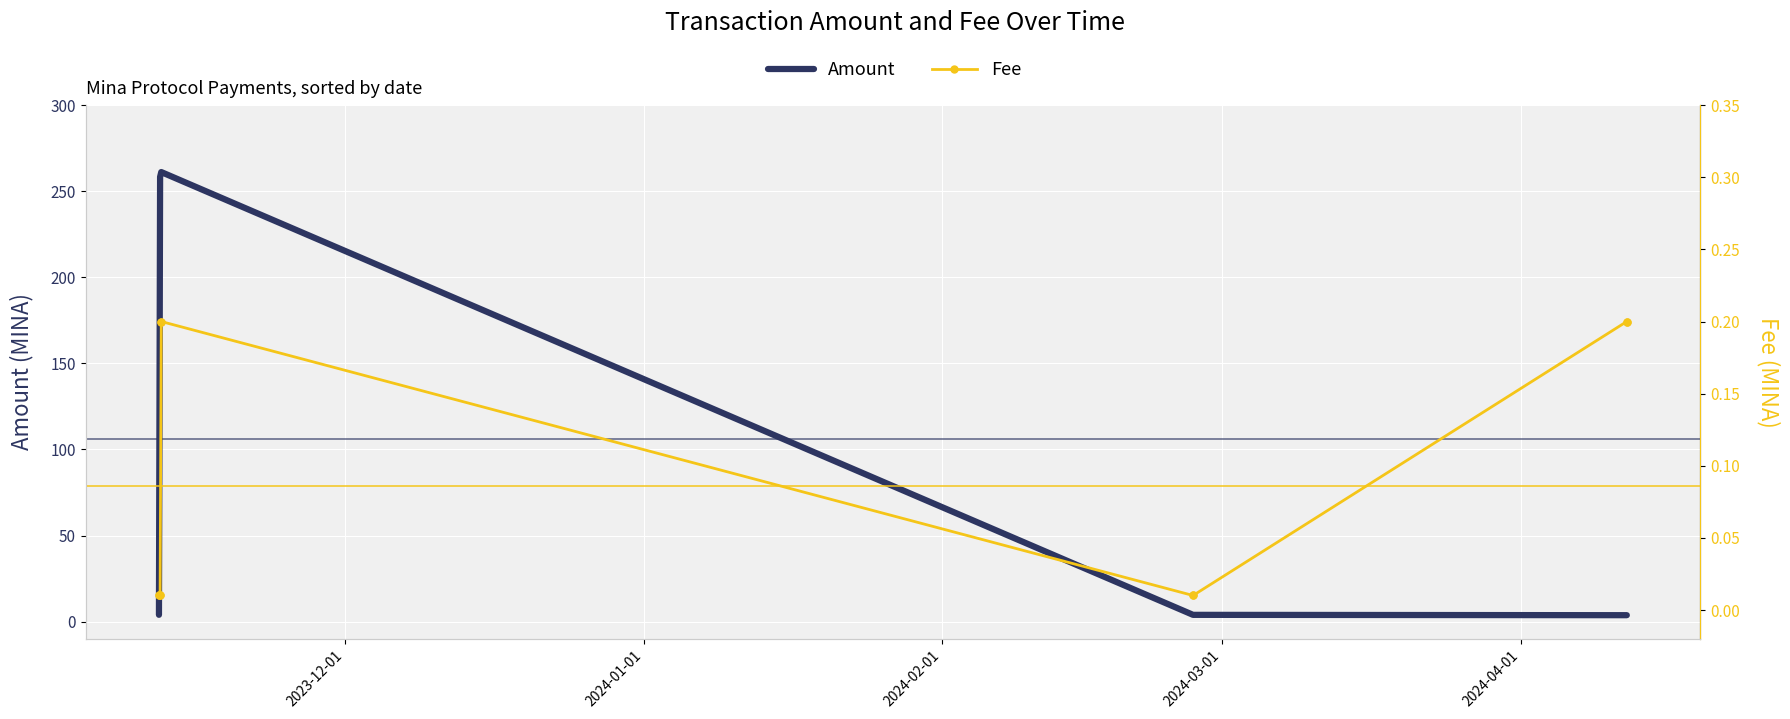

Which series reaches the maximum Y coordinate?

Amount